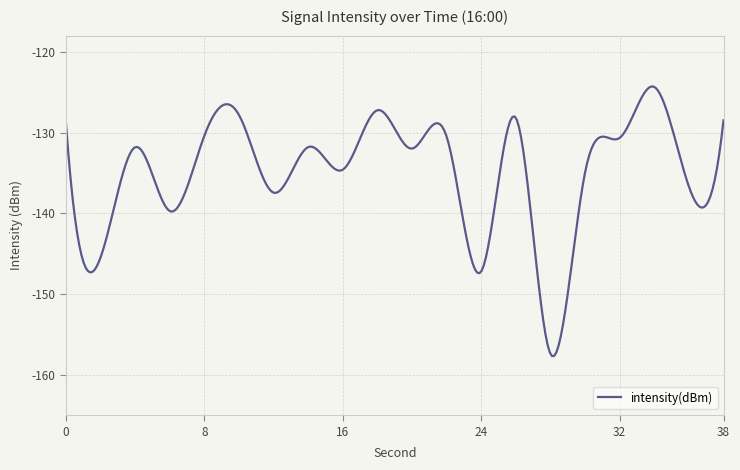

What is the sum of all values?

-40492.7